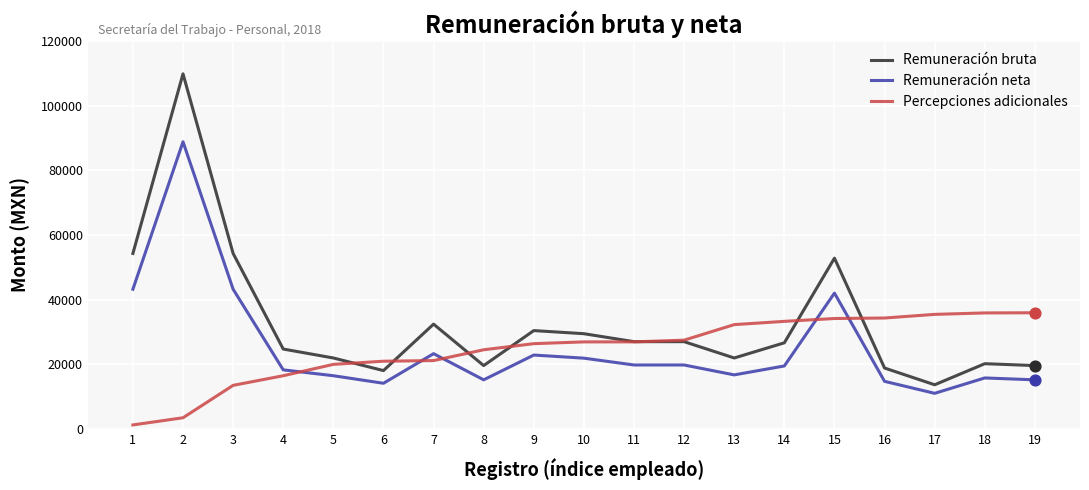

What is the spread (max minus min) of values at 9?

7564.2